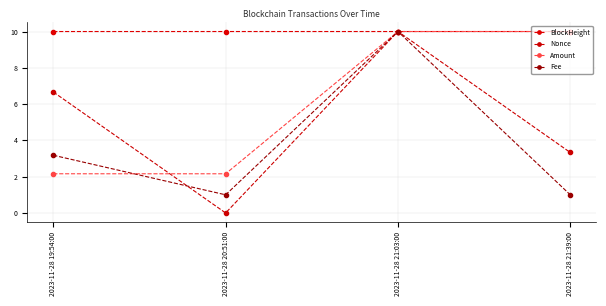

Is the value of BlockHeight at 2023-11-28 19:54:00 greater than the value of Fee at 2023-11-28 19:54:00?

Yes